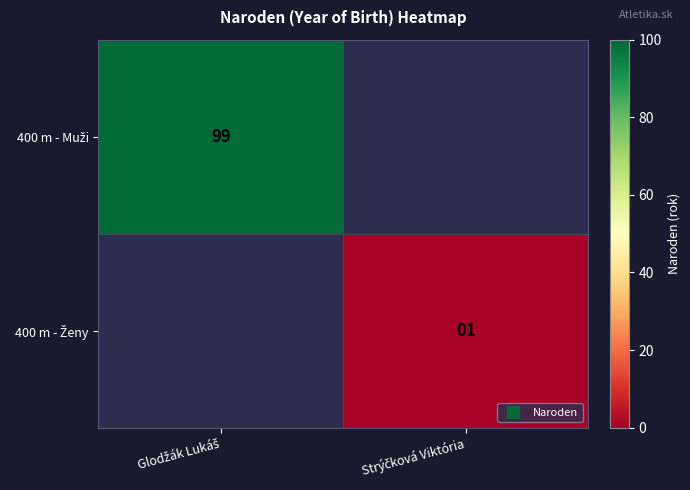

What is the minimum value shown in the chart?

1.0